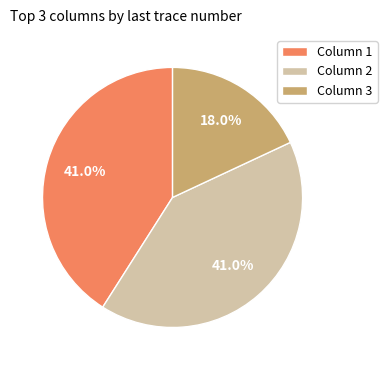

What is the ratio of the value at Column 2 to the value at Column 1?

1.0